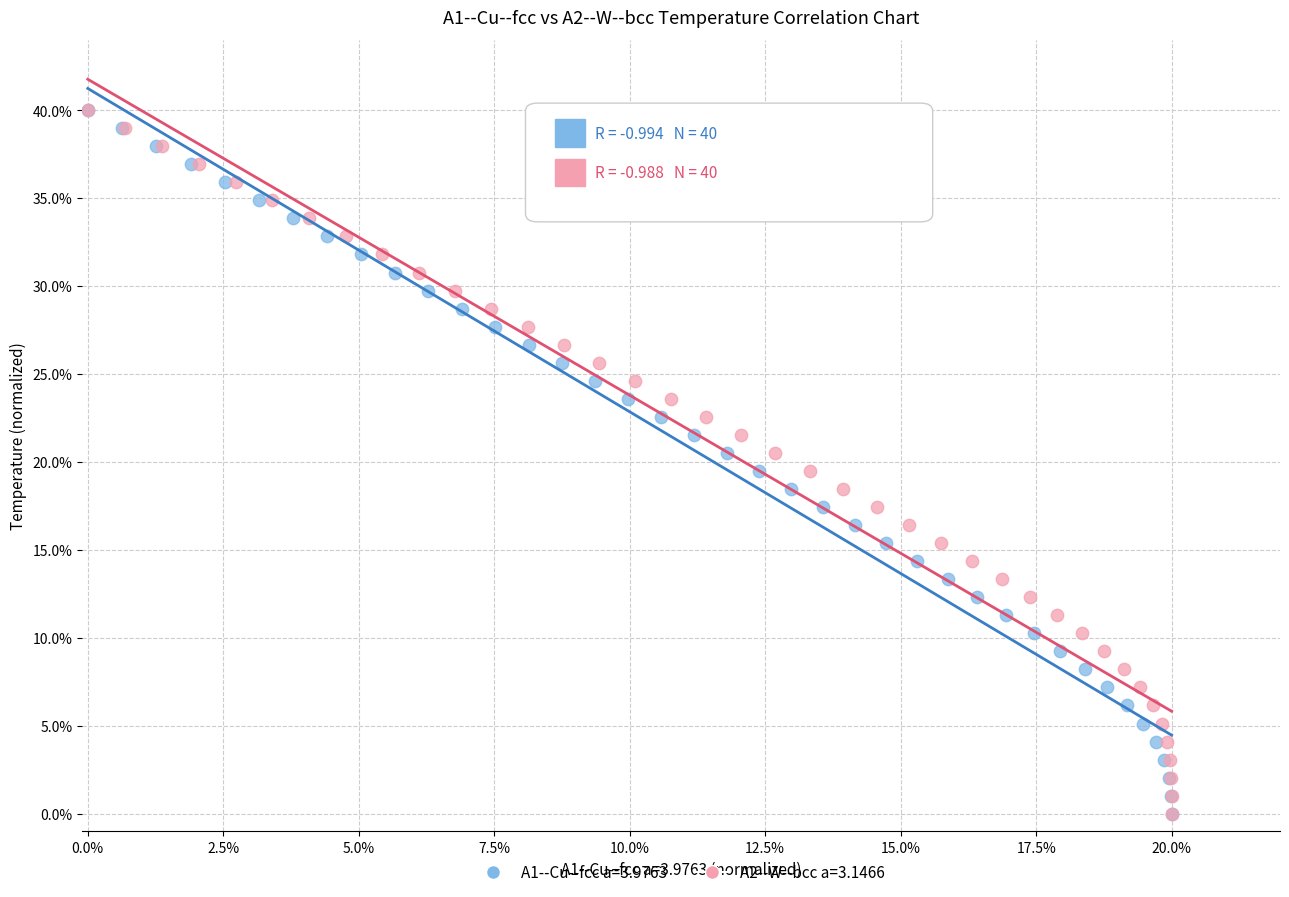

What are all the series names shown in the legend?

A1--Cu--fcc a=3.9763, A2--W--bcc a=3.1466